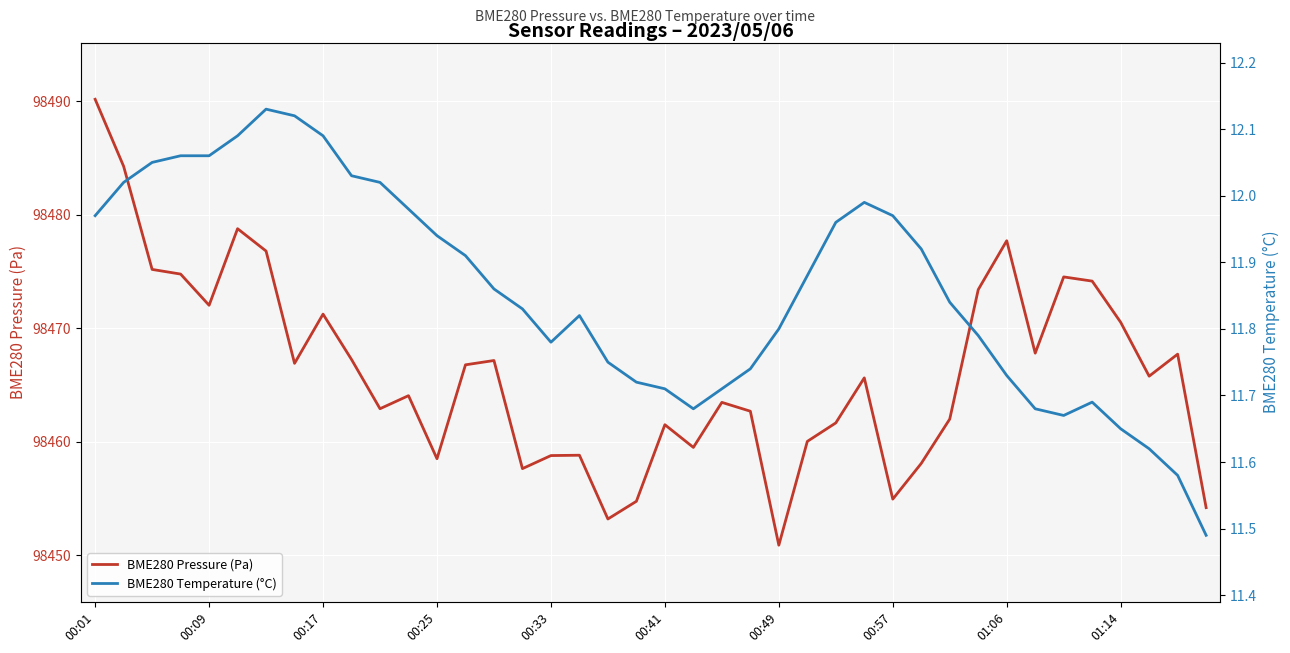

Which series has the largest range (max minus min)?

BME280 Pressure (Pa)